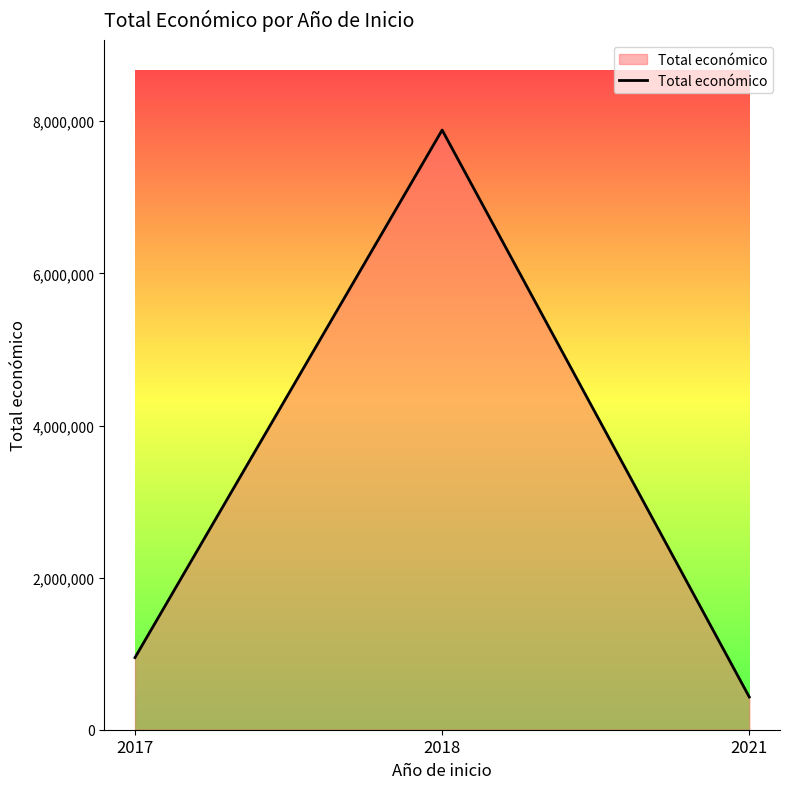

What is the sum of the values at 2017 and 2018?

8833066